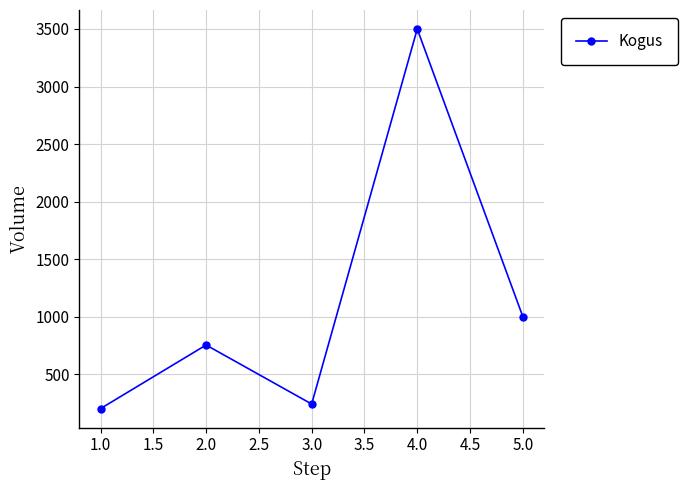

List the labels in order of value, largest first.

4.0, 5.0, 2.0, 3.0, 1.0